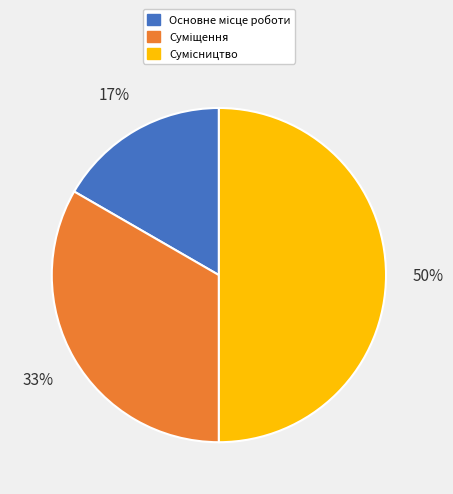

To the nearest percent, what is the average slice percentage?

33%